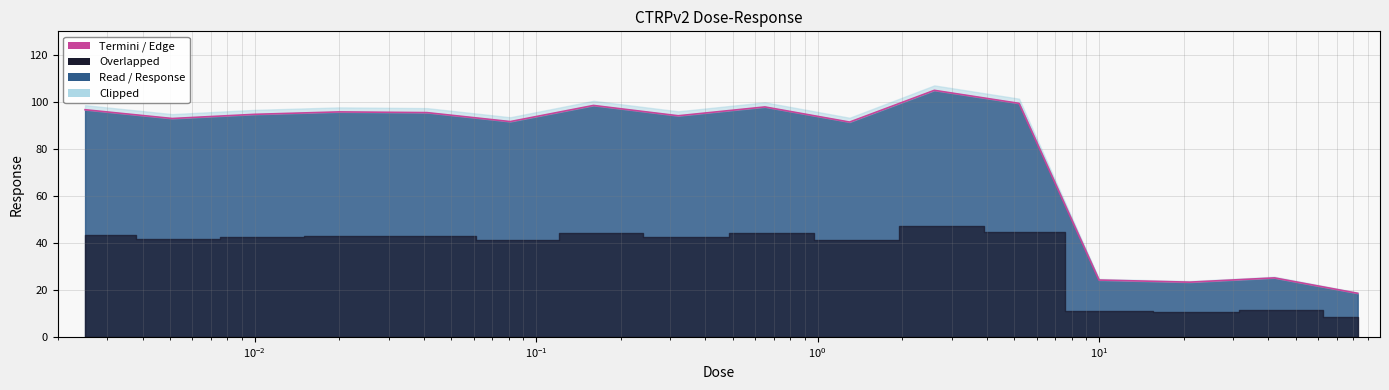

List the labels in order of value, smallest first.

83.0, 21.0, 10.0, 42.0, 1.3, 0.081, 0.0051, 0.32, 0.01, 0.041, 0.02, 0.0025, 0.65, 0.16, 5.2, 2.6